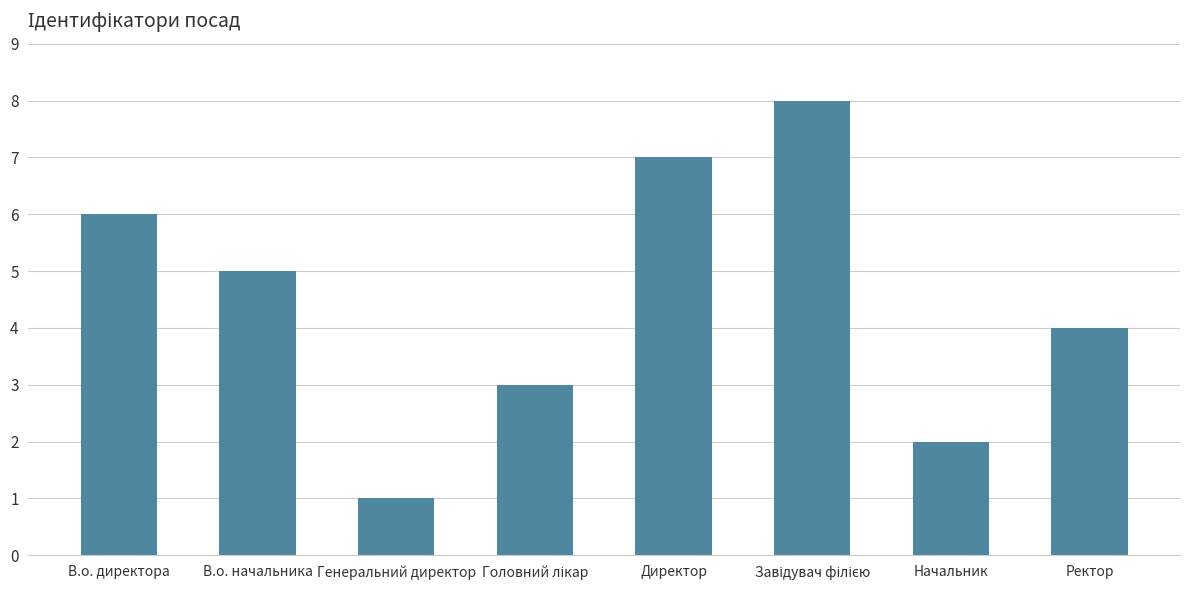

Is it true that the value at В.о. начальника is 3?

False